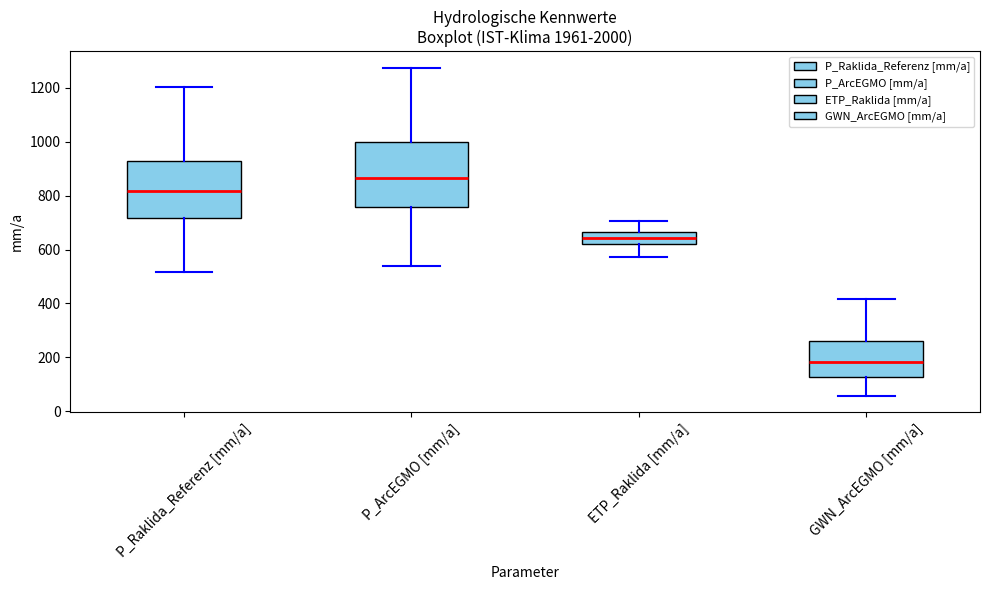

Where does the median line of the box for ETP_Raklida [mm/a] sit on the y-axis? The values are not printed on the chart, so give them approximately, as read against the axis.

640